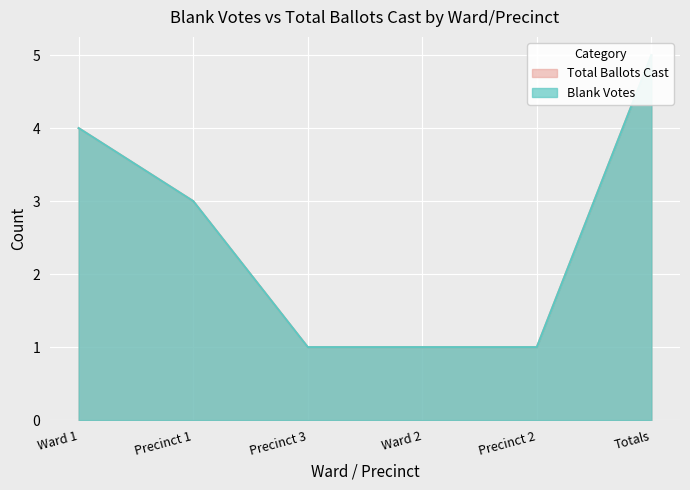

What is the difference between the Blank Votes values at Precinct 1 and Ward 1?

1